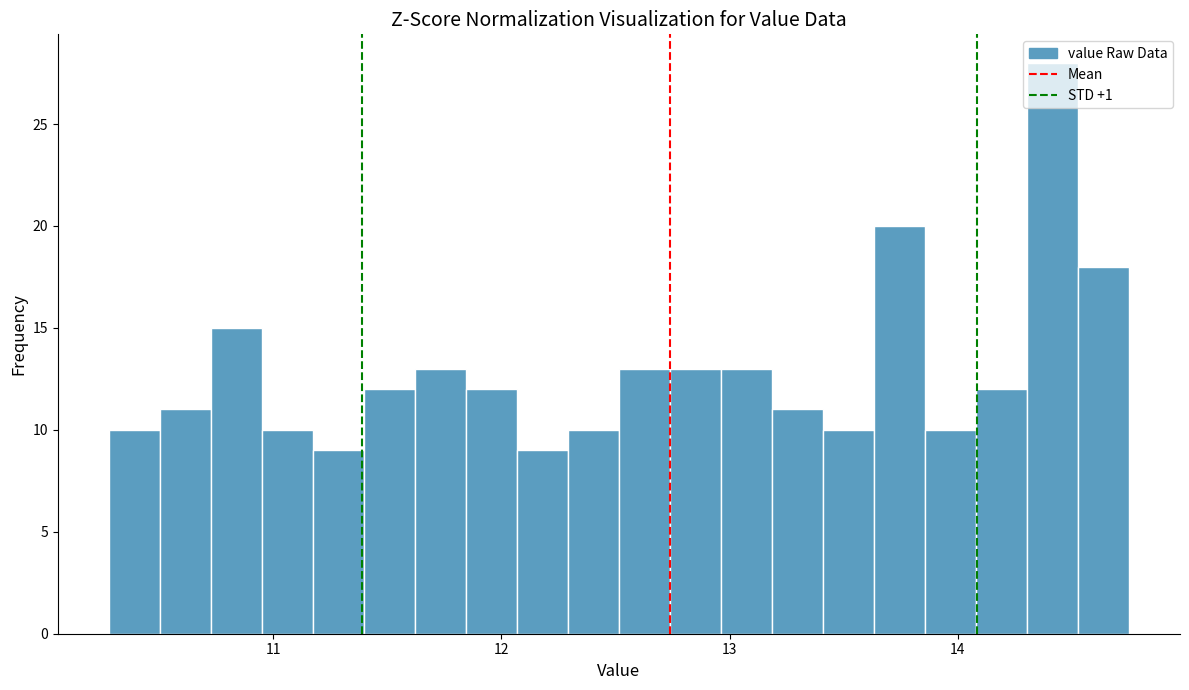

Around what value on the x-axis is the tallest bar? Give the approximate position of its centre, as read against the axis.

14.4